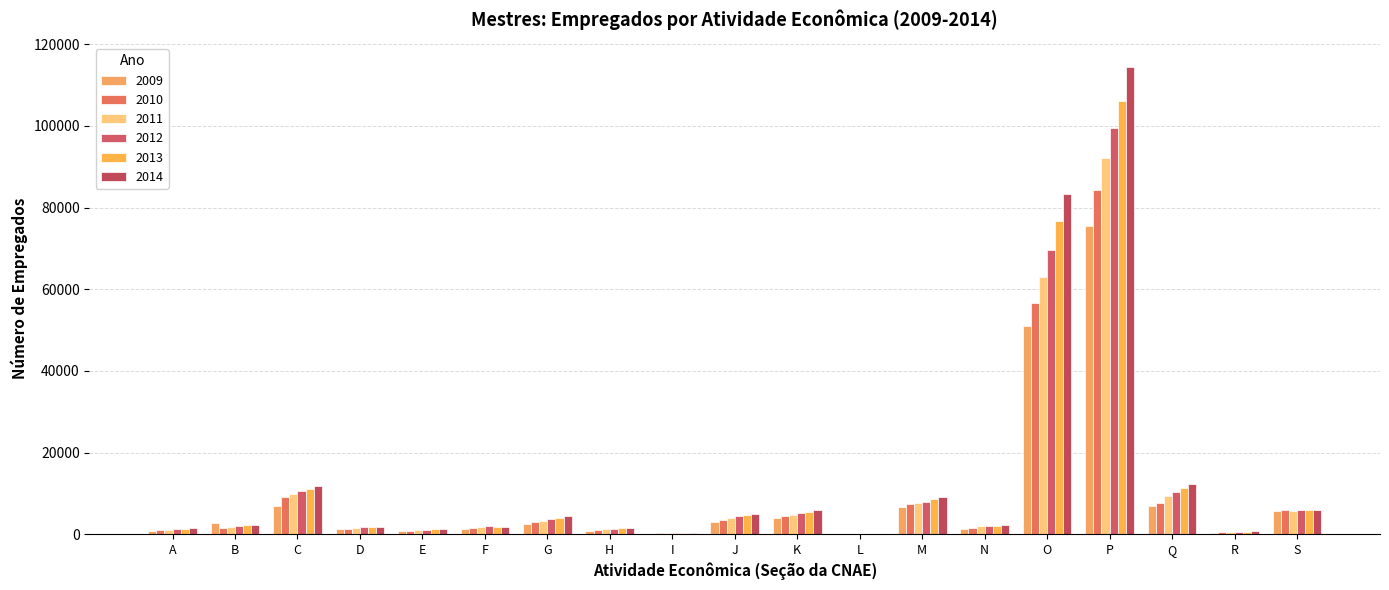

List the series in order of their overall mean, lowest first.

2009, 2010, 2011, 2012, 2013, 2014